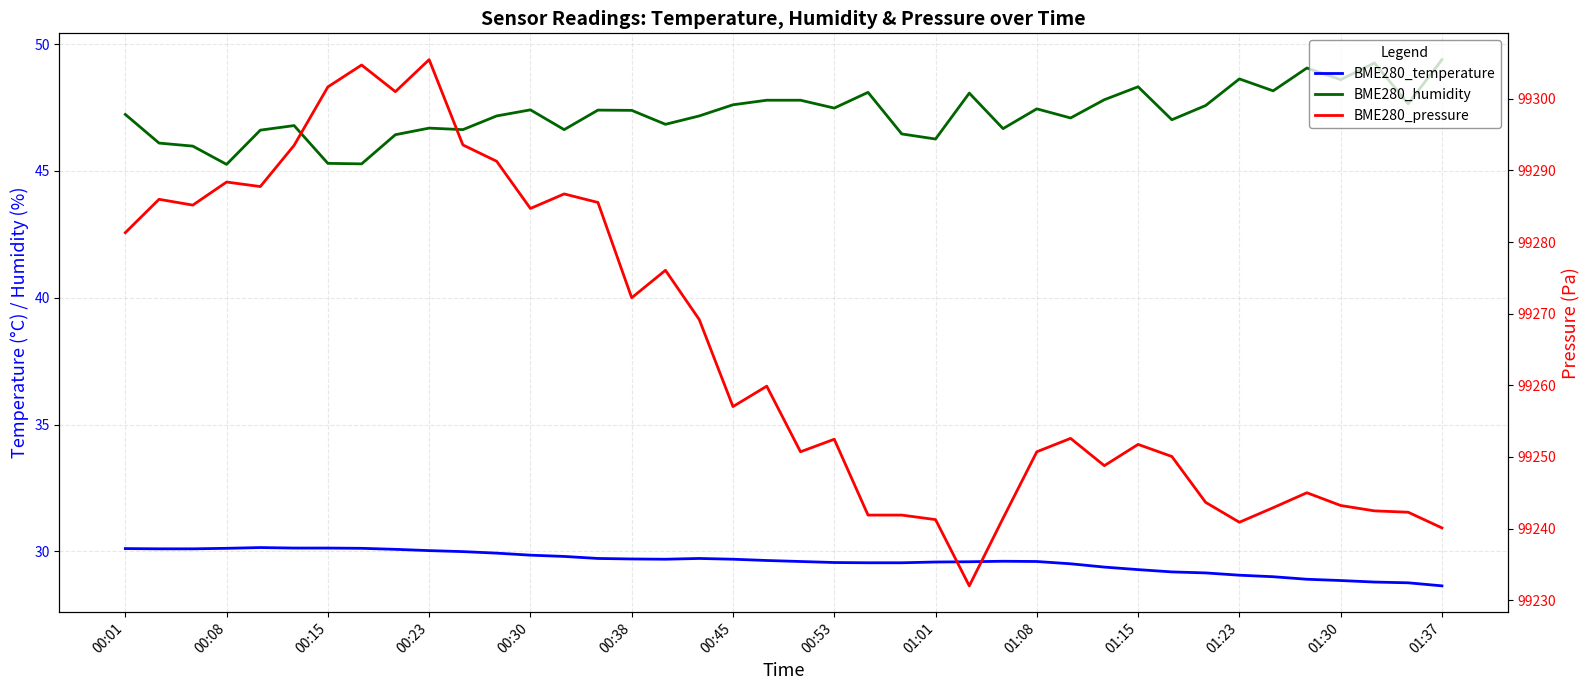

What is the value of the BME280_humidity point at the 11th from the left?

46.6